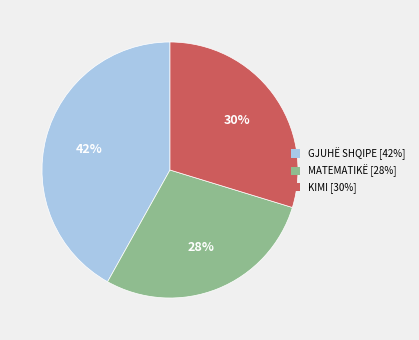

True or false: KIMI [30%] accounts for 30% of the total.

True